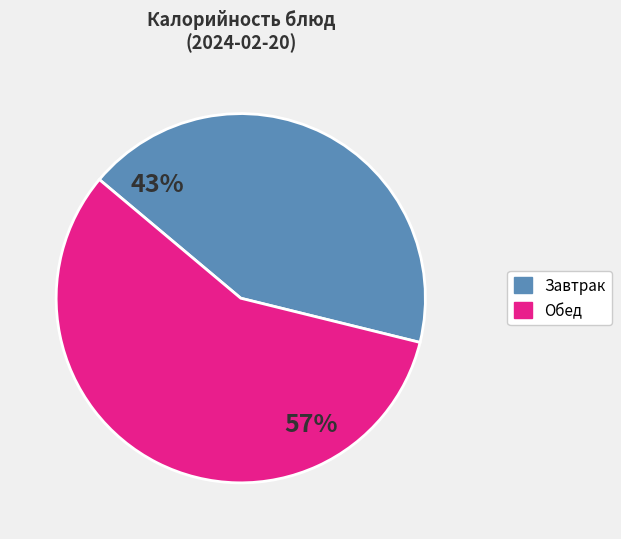

Does any single category account for the majority?

Yes